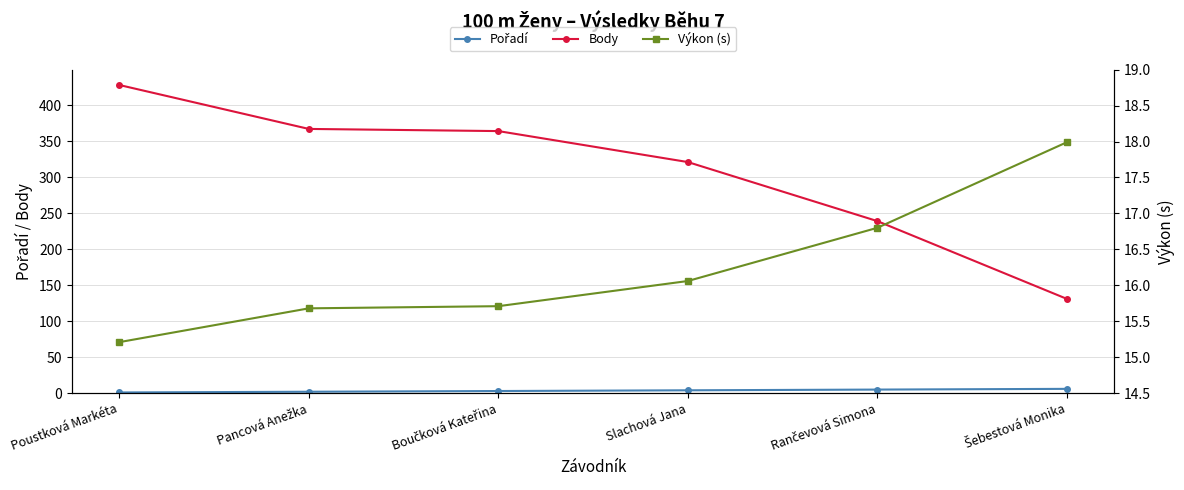

What is the label of the 2nd point from the left?

Pancová Anežka